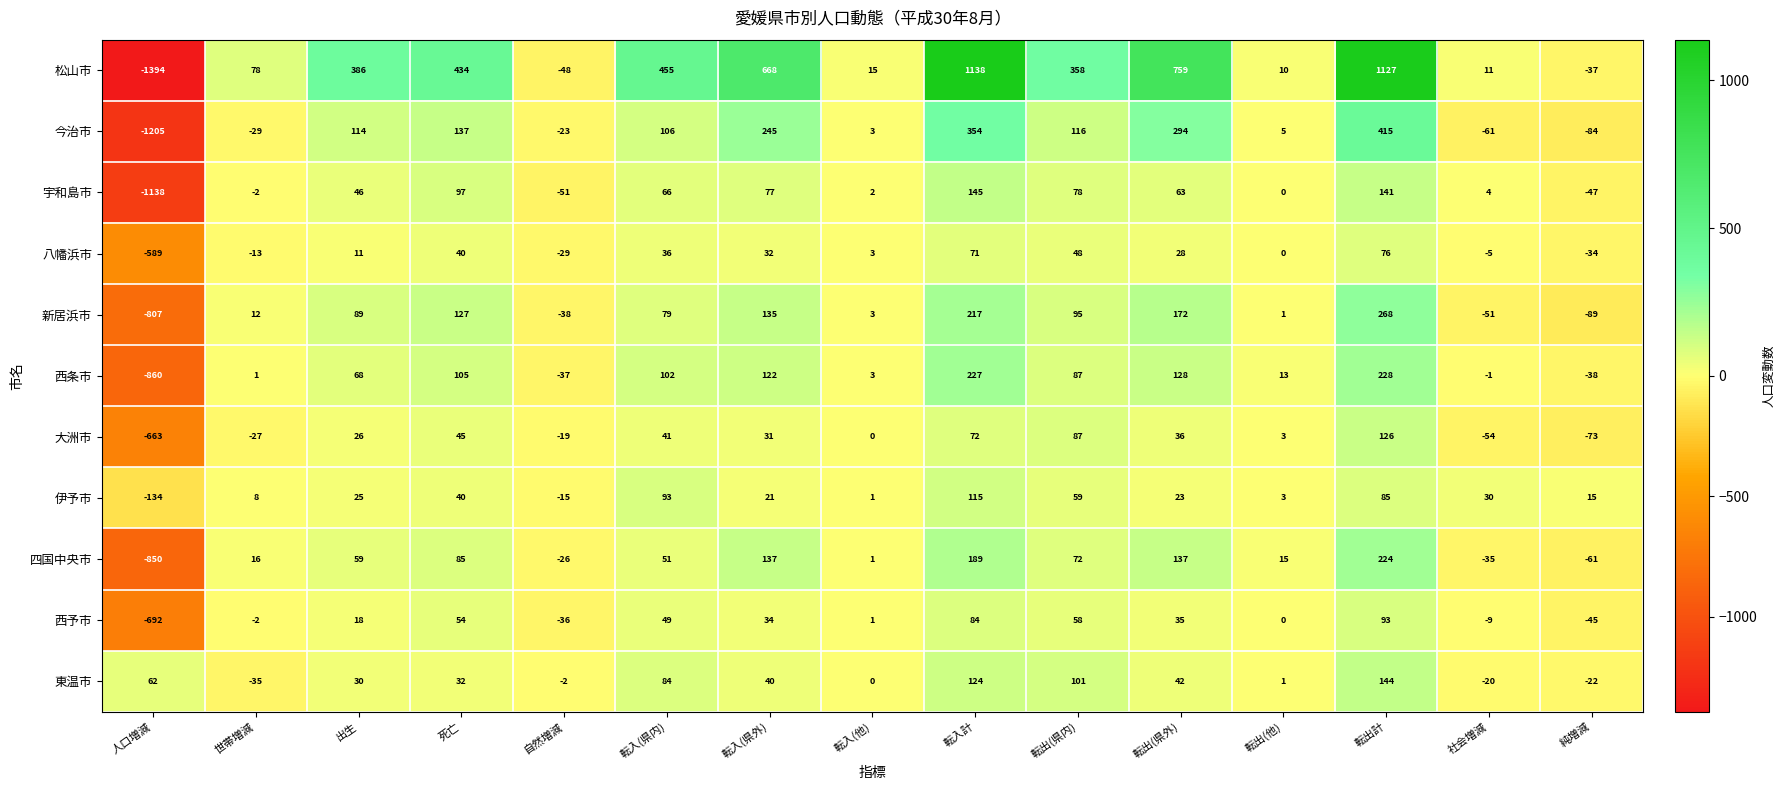

The 東温市 series shows 101 at 転出(県内). True or false?

True